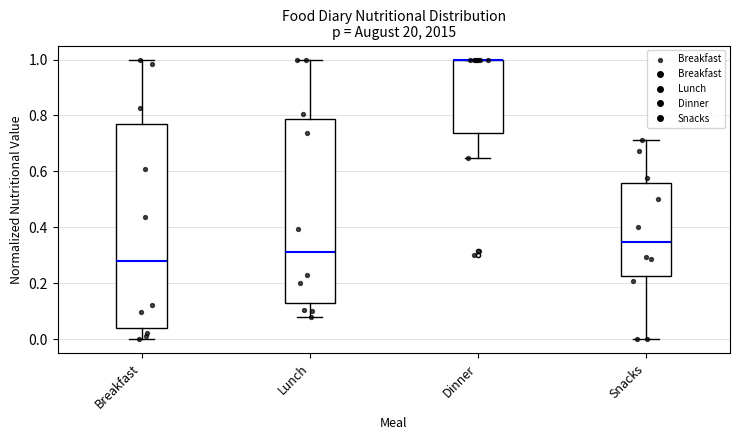

Where does the lower whisker of the box for Lunch end on the y-axis? The values are not printed on the chart, so give them approximately, as read against the axis.

0.08